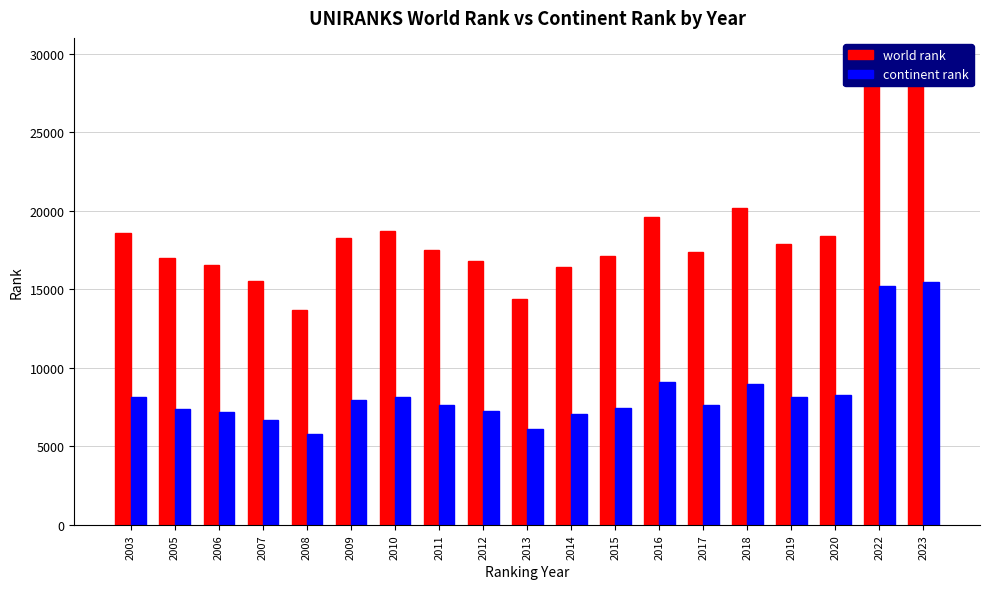

How many bars are there in each group?

2